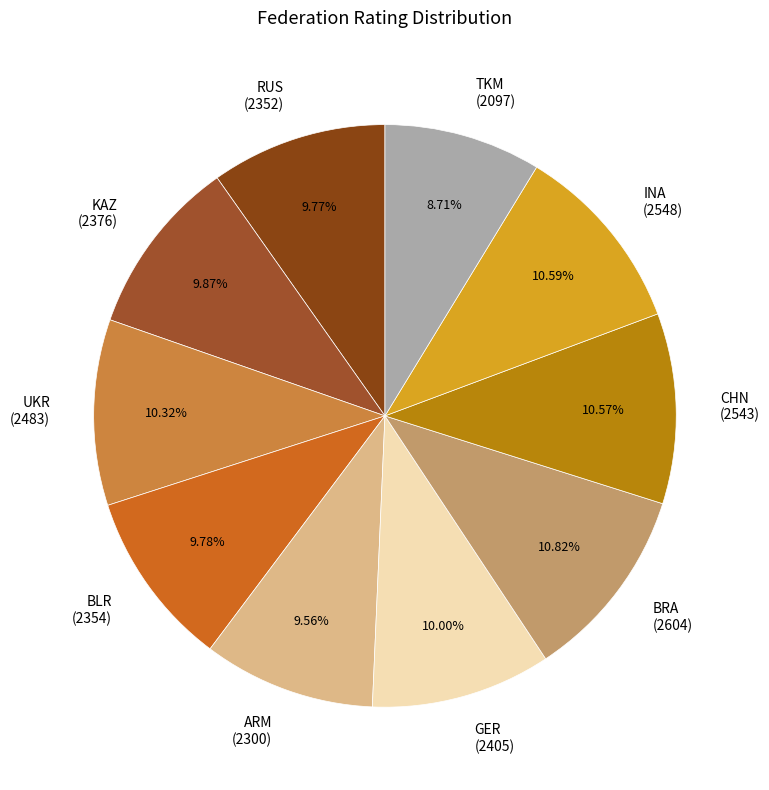

Is it true that TKM is 9% of the pie?

True